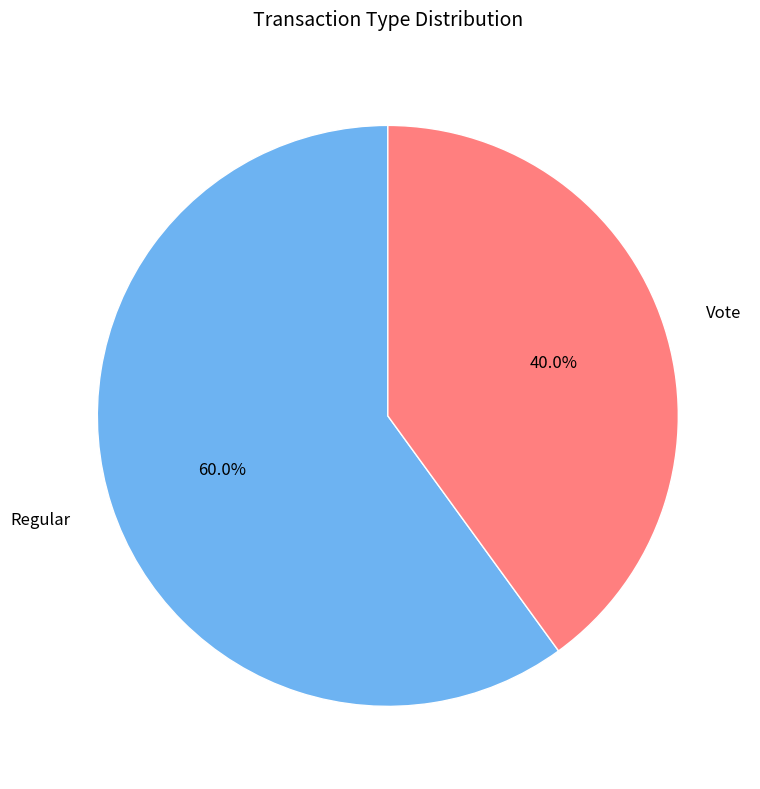

Count the number of slices in the pie.

2